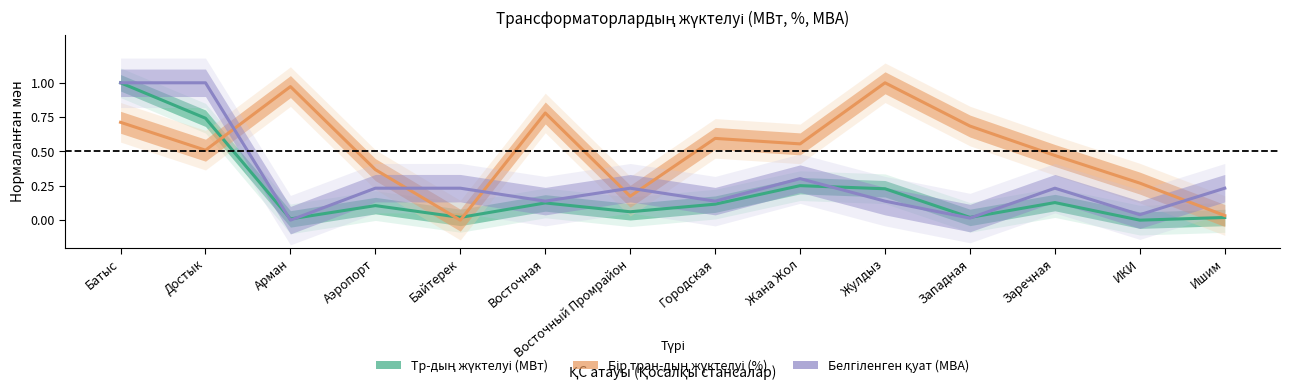

In Белгіленген қуат (МВА), how many points are lower than both neighbors (excluding endpoints)?

5